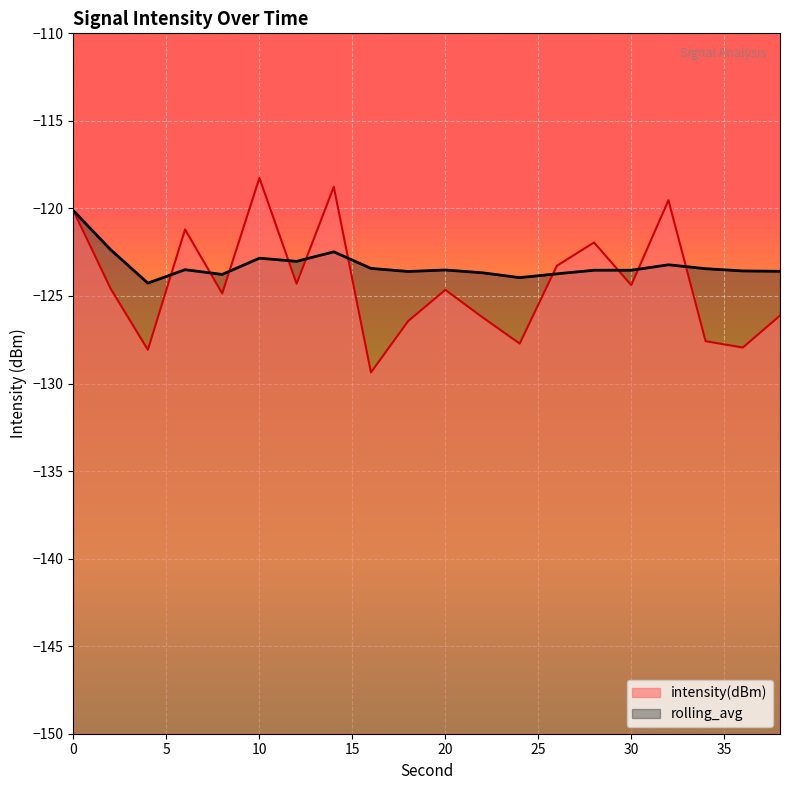

Which series changed the most between 8 and 36?

intensity(dBm)